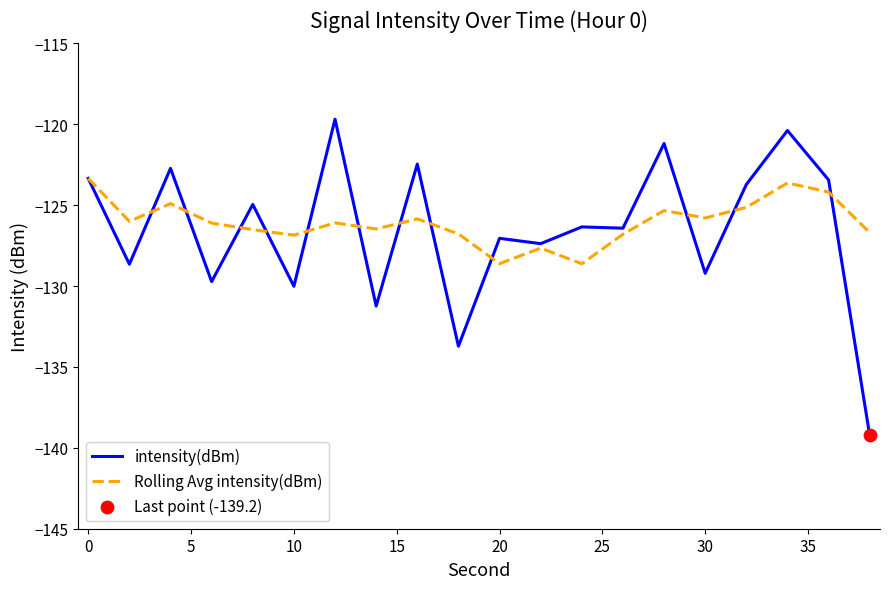

Which series has the largest range (max minus min)?

intensity(dBm)